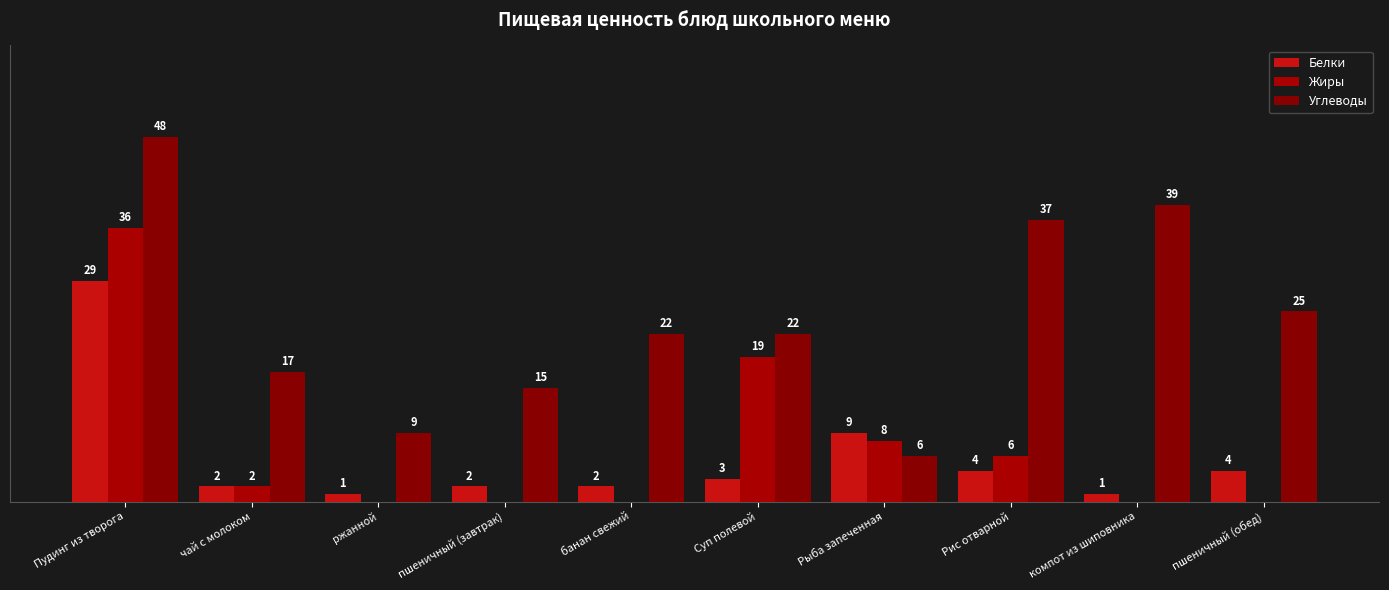

What position from the left is чай с молоком?

2